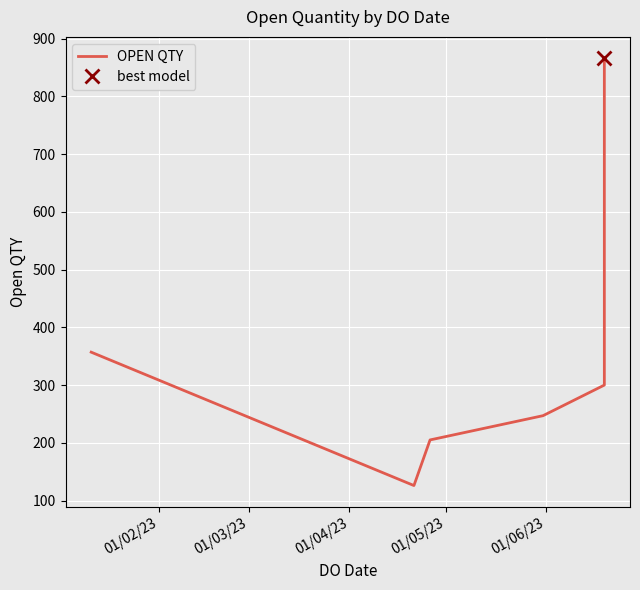

Count the number of data series in this chart.

1